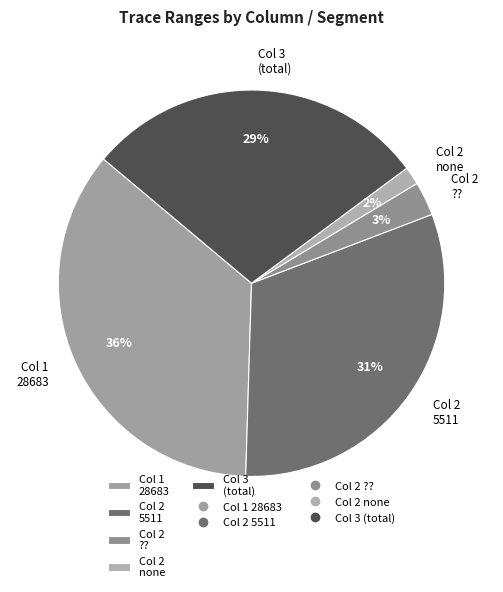

What percentage is the Col 1 28683 slice, to the nearest percent?

36%